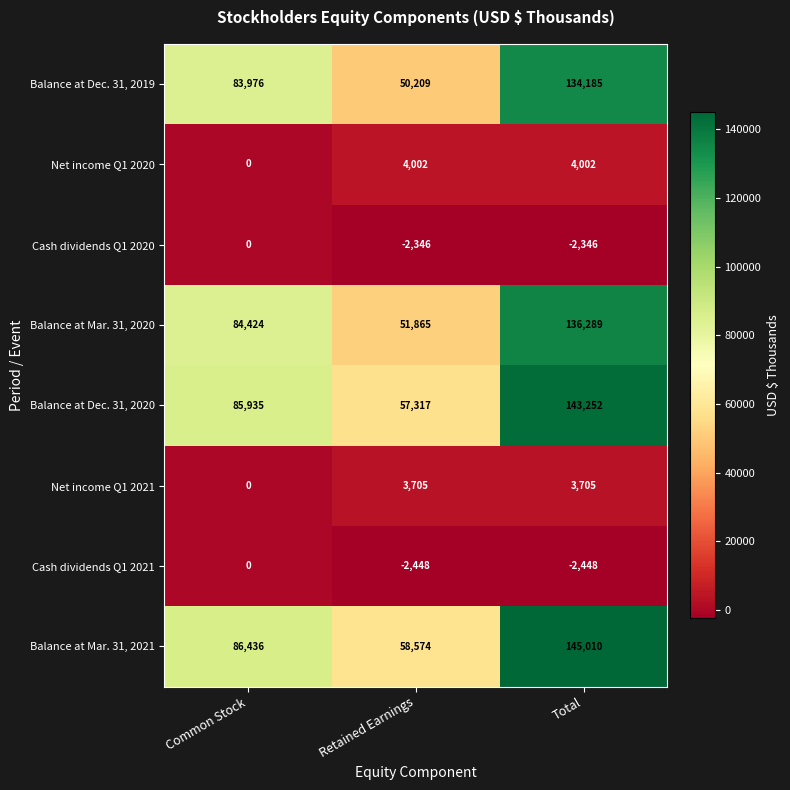

Which series has the largest range (max minus min)?

Balance at Mar. 31, 2021